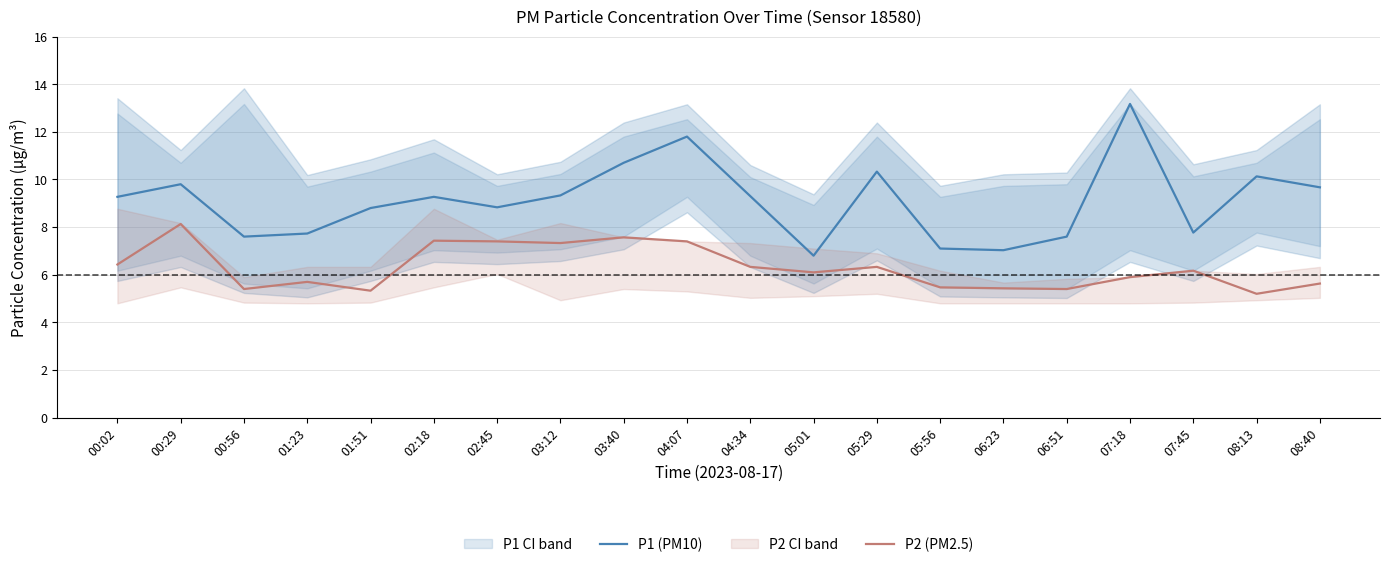

Which series has the largest total across all categories?

P1 (PM10)